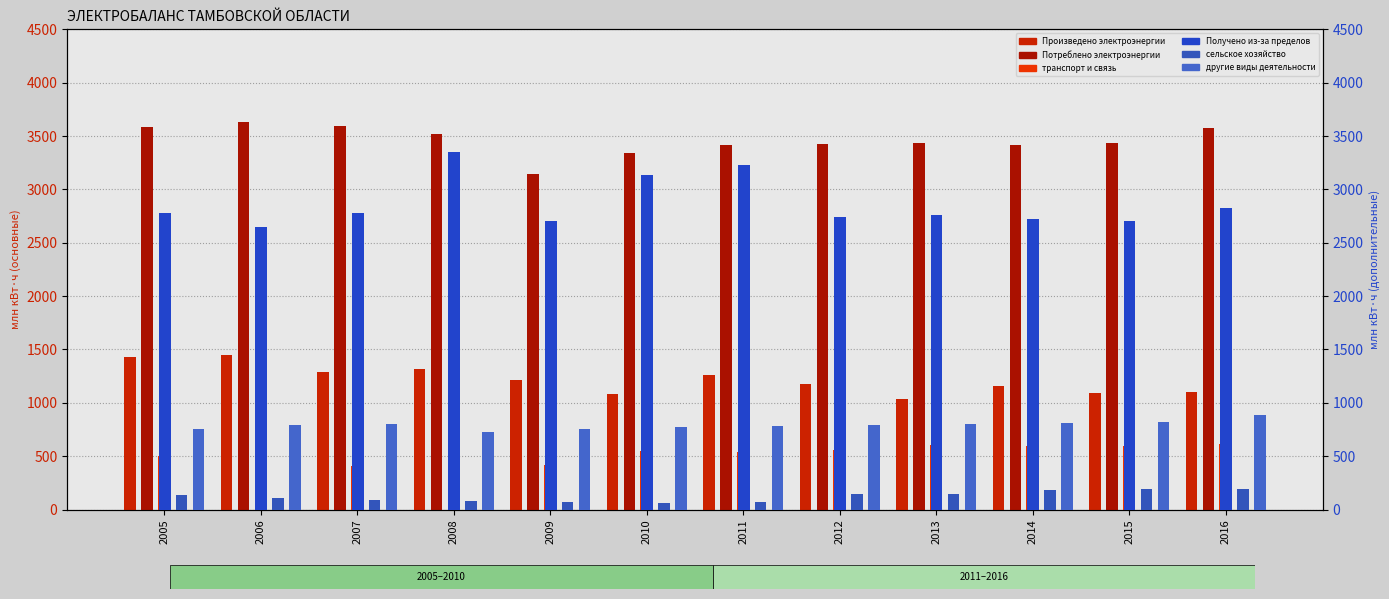

Rank the series at 2015 from highest to lowest value.

Потреблено электроэнергии, Получено из-за пределов, Произведено электроэнергии, другие виды деятельности, транспорт и связь, сельское хозяйство